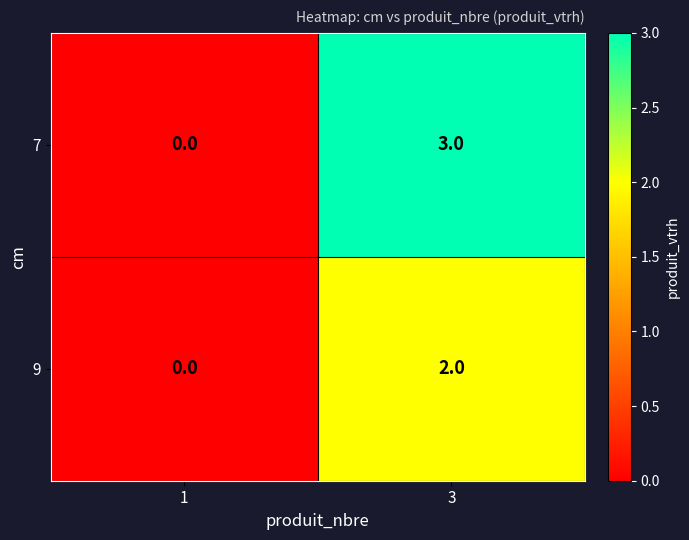

What is the sum of all 7 values?

3